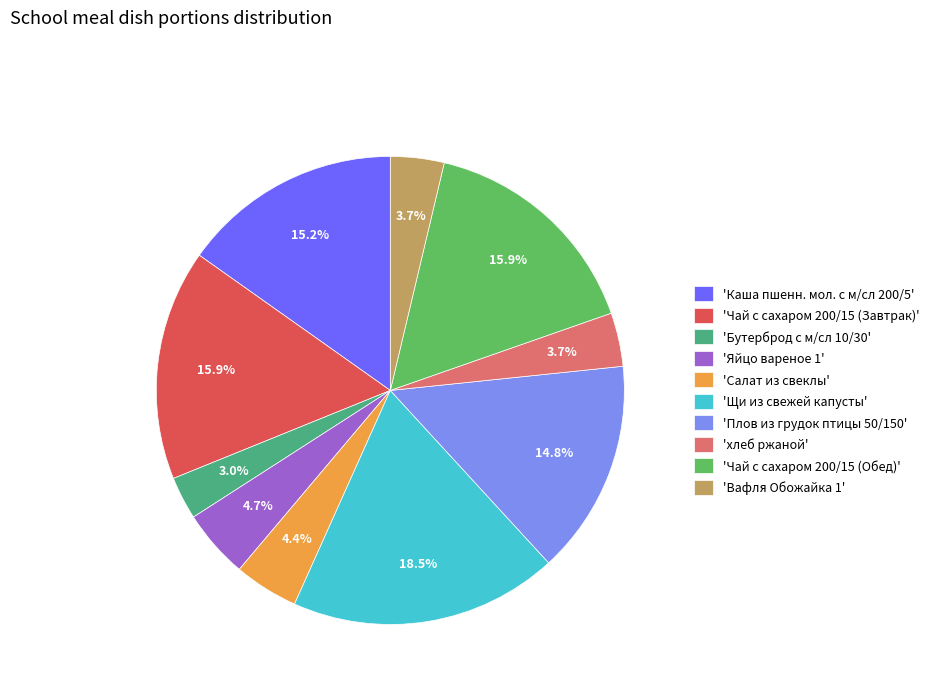

To the nearest percent, what is the difference between the largest and smallest slice percentages?

16%